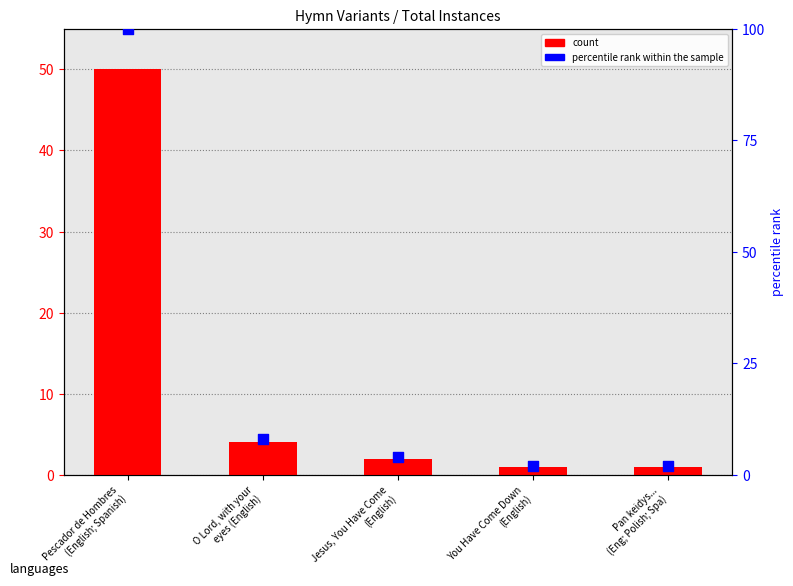

At which category is the sum across all series the highest?

Pescador de Hombres
(English; Spanish)